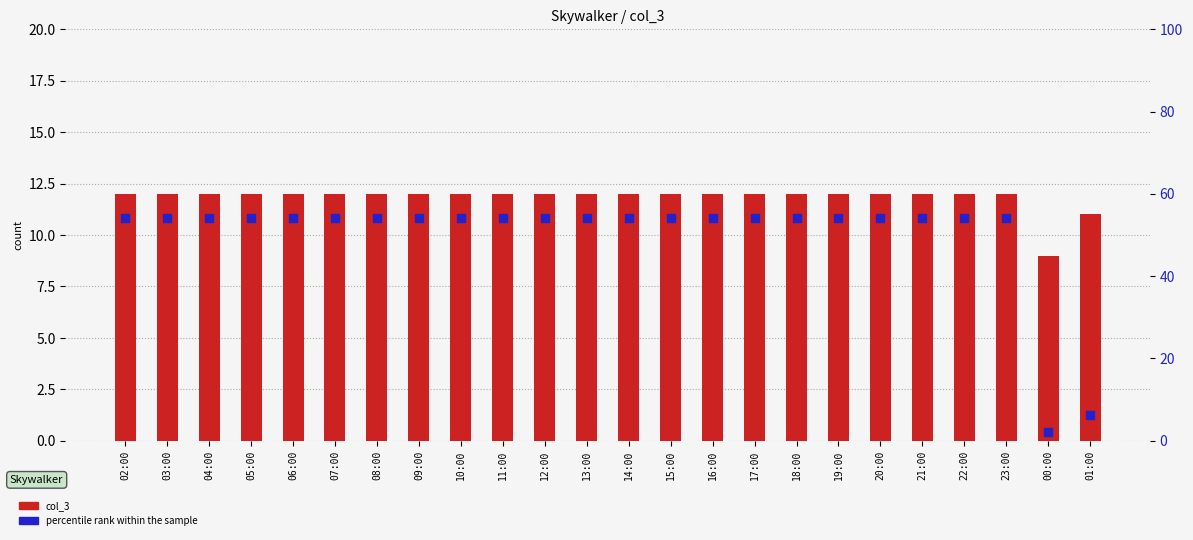

Which series has the largest total across all categories?

percentile rank within the sample